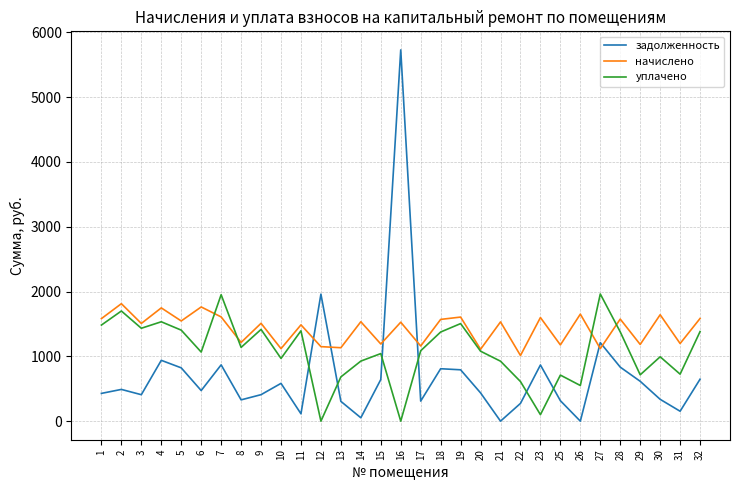

What is the greatest value displayed?

5726.9